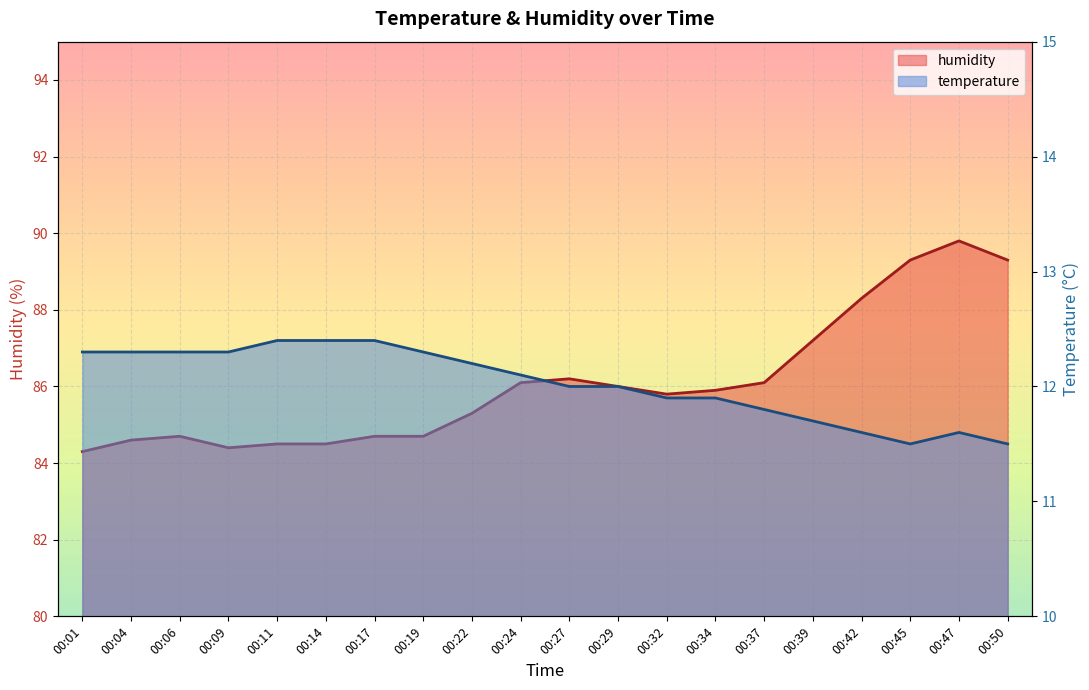

List the series in order of their overall mean, highest first.

humidity, temperature